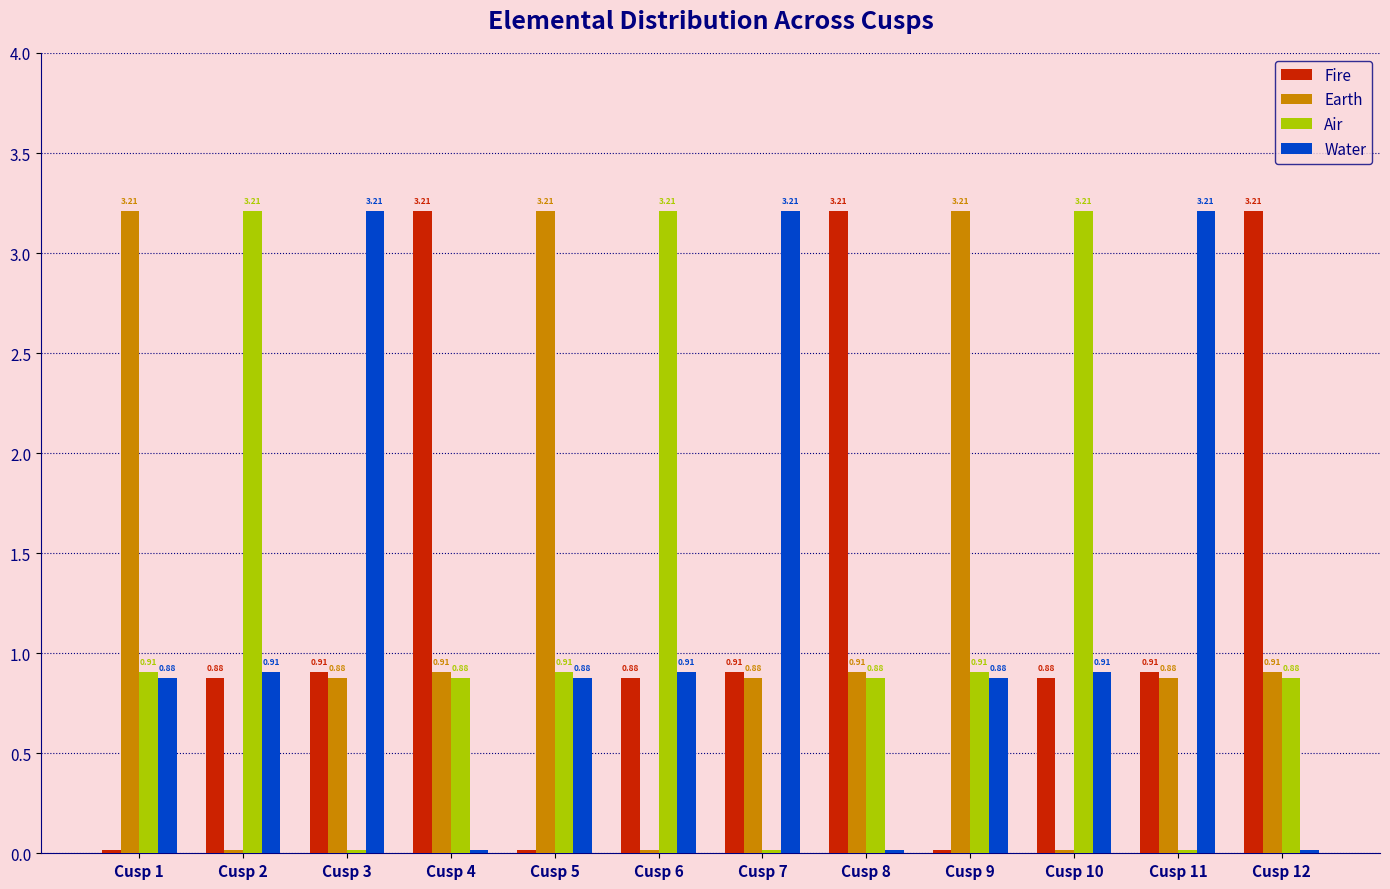

How many bars are there in total?

48